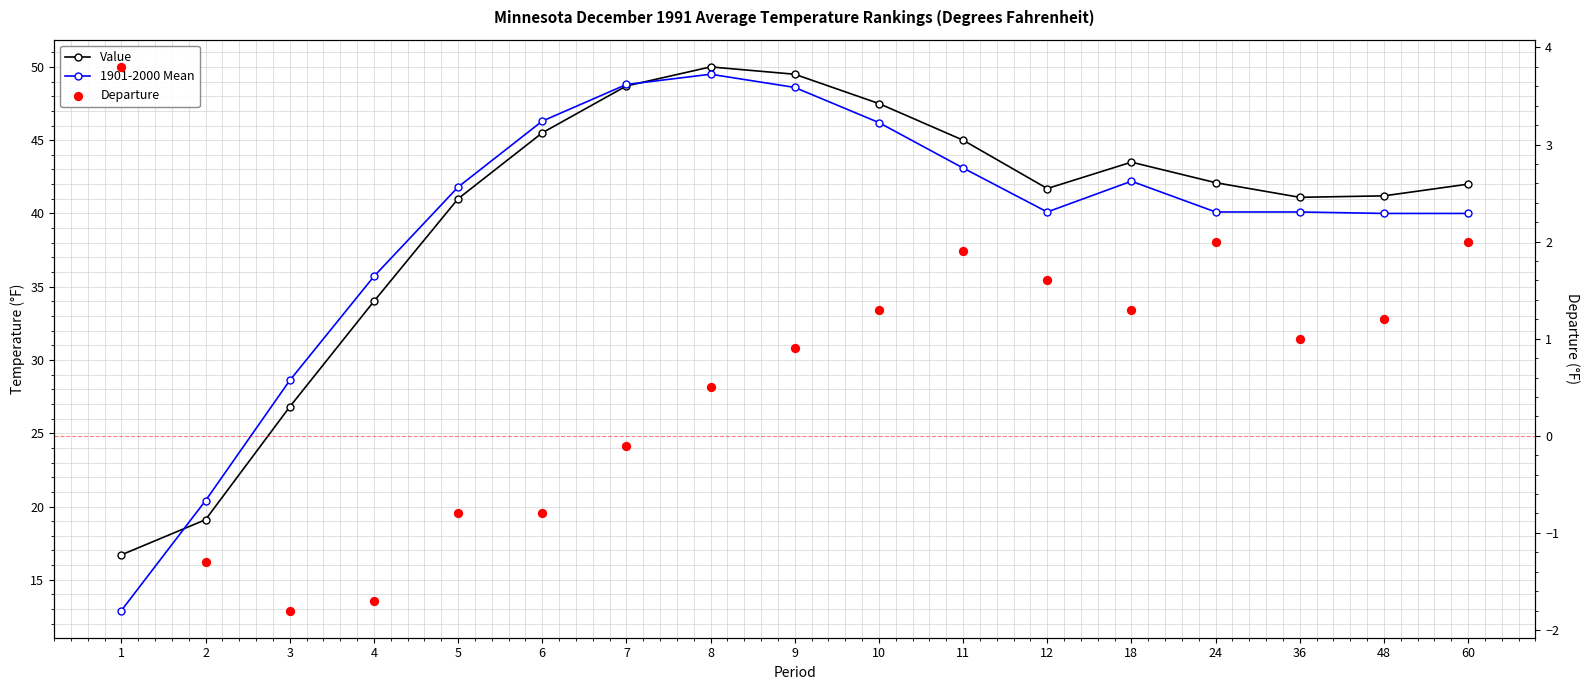

Which series reaches the maximum Y coordinate?

Value